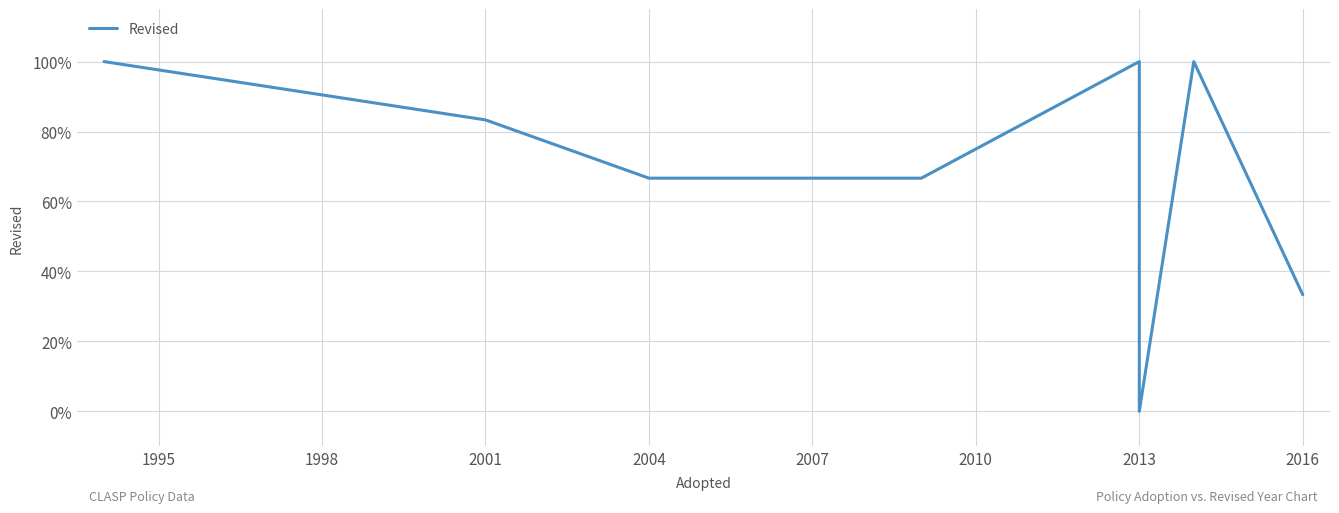

How many distinct data groups are displayed?

1